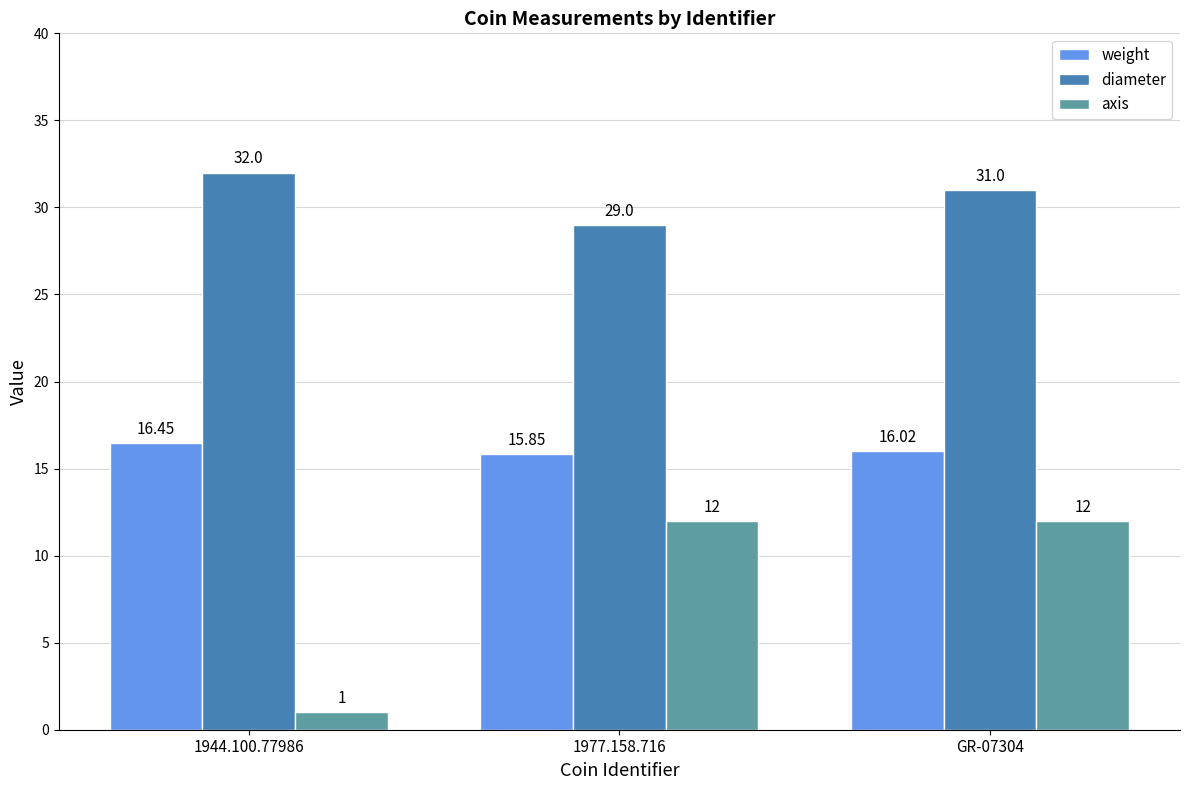

Rank the series by their maximum value, from lowest to highest.

axis, weight, diameter